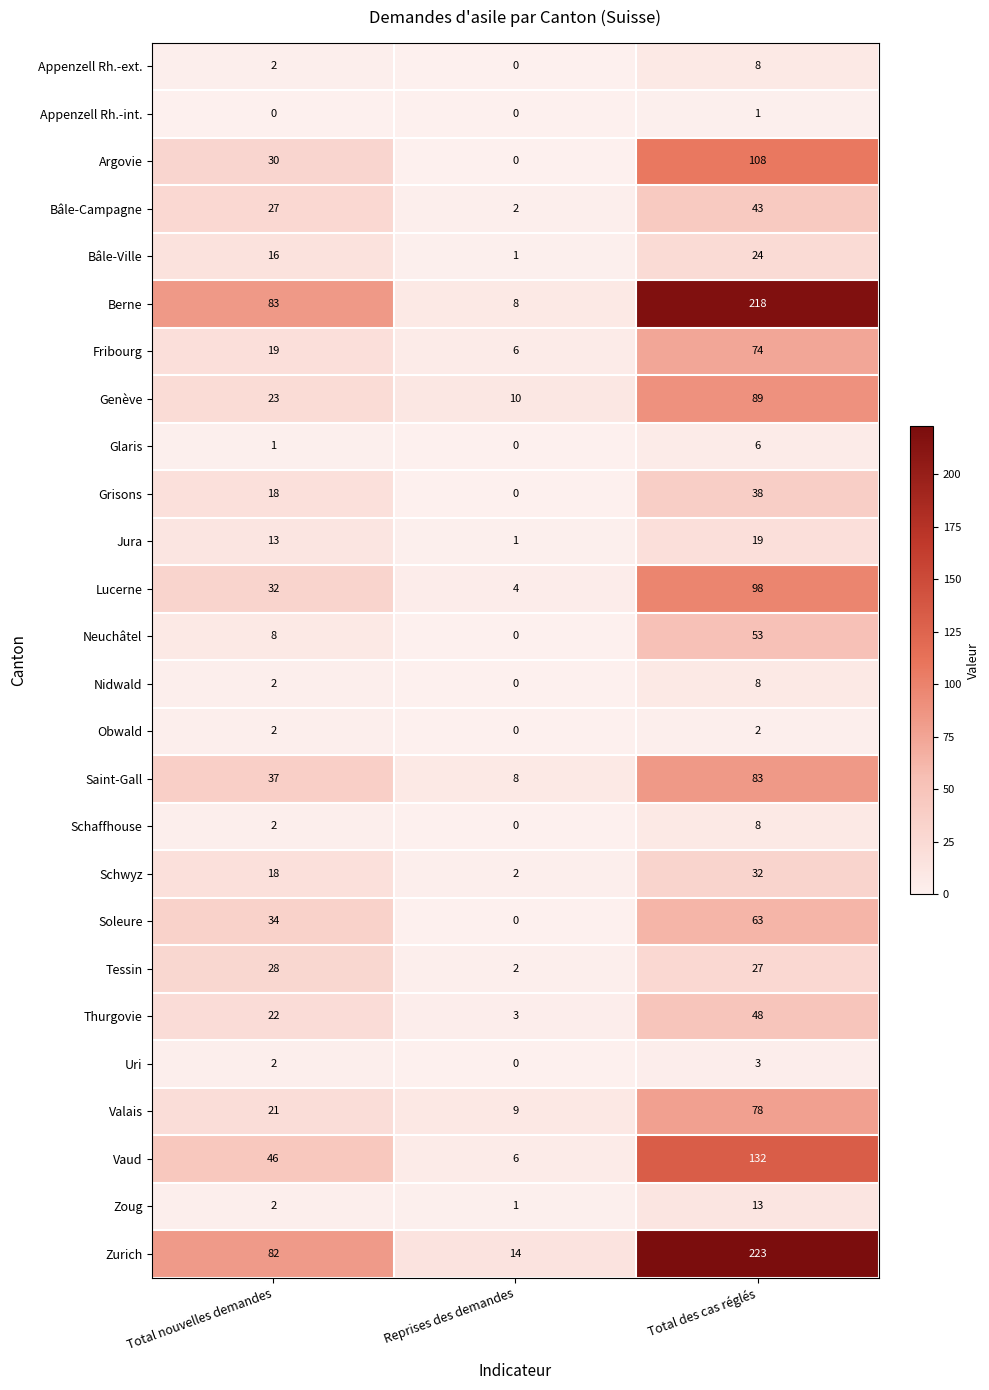

Which category has the highest value in the Argovie series?

Total des cas réglés